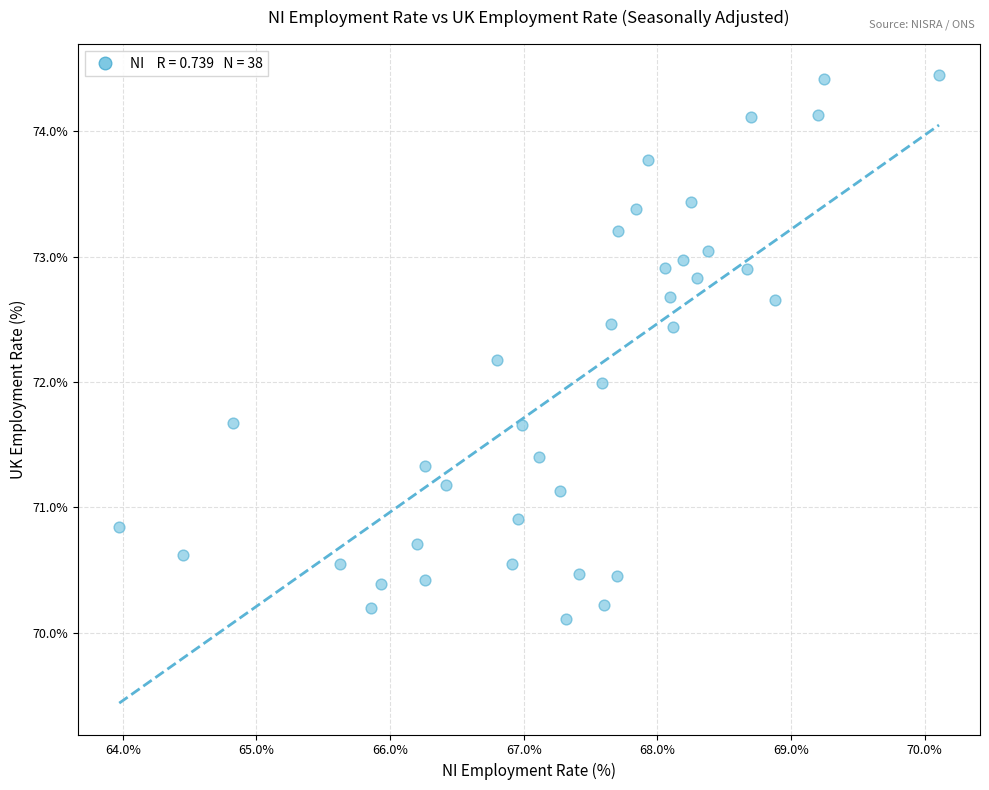

What is the range of X values (max minus min)?

6.1